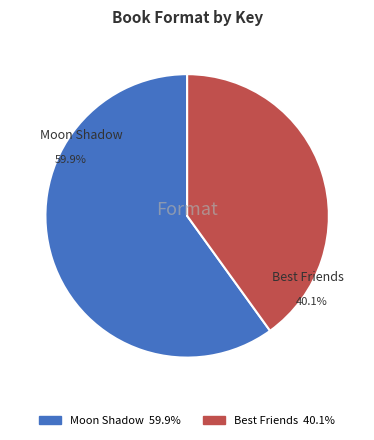

Does any single category account for the majority?

Yes